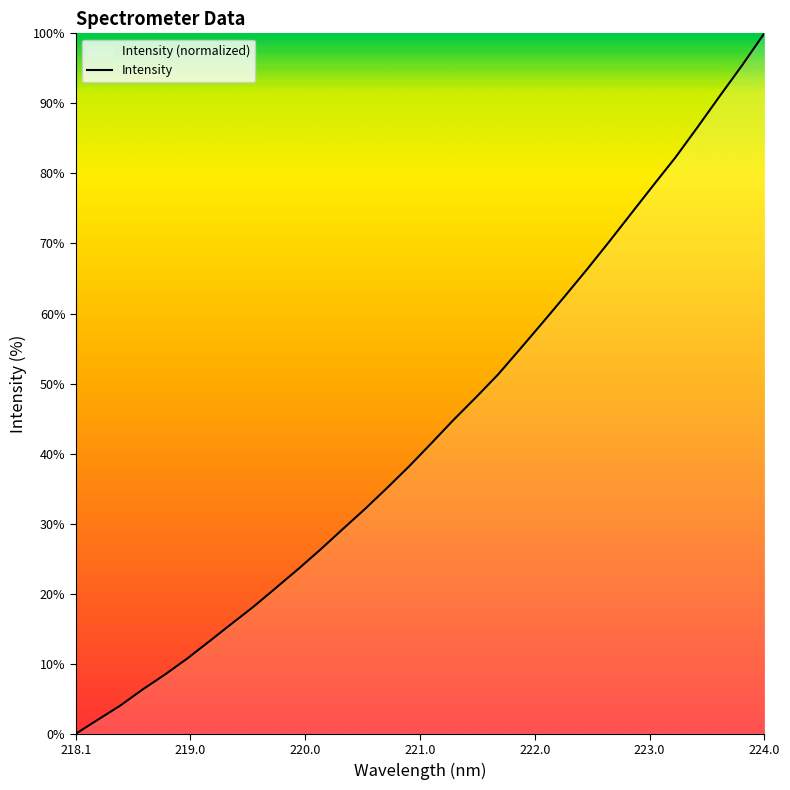

At which category does the chart reach its peak across all series?

224.0